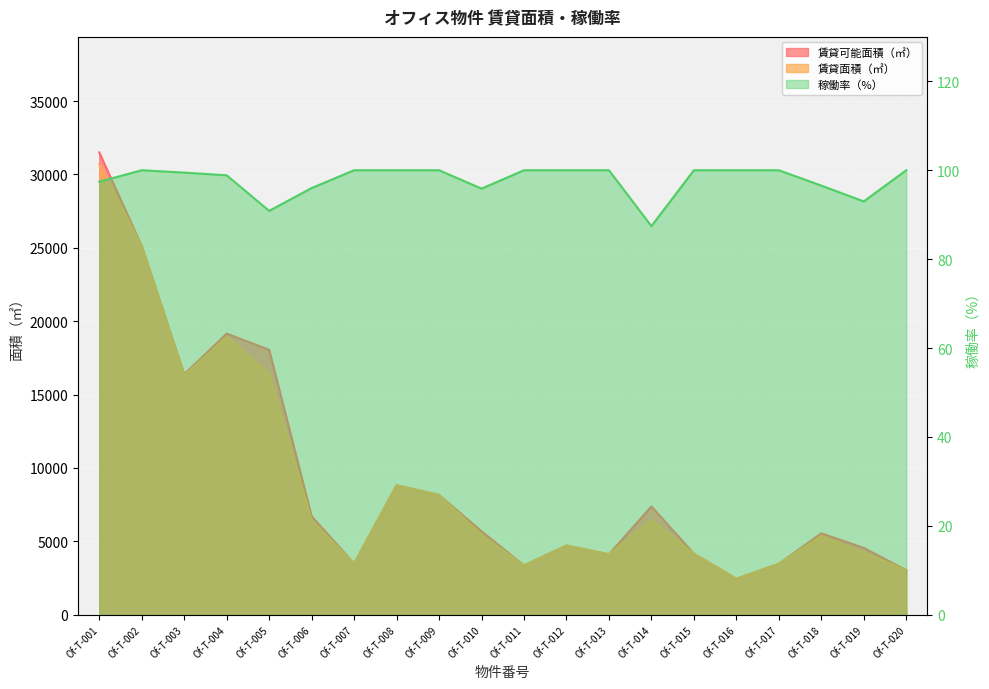

The 賃貸面積（㎡） series shows 4578.6 at Of-T-017. True or false?

False